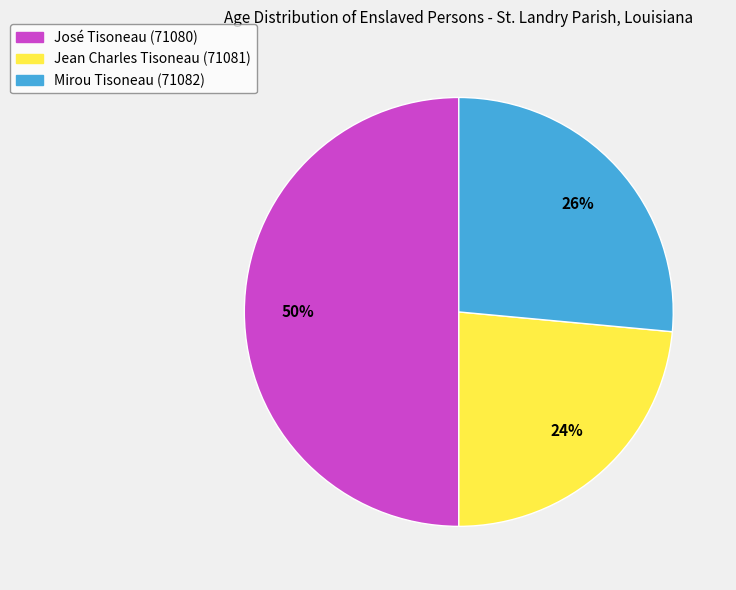

The Jean Charles Tisoneau (71081) slice represents 24% of the pie. True or false?

True